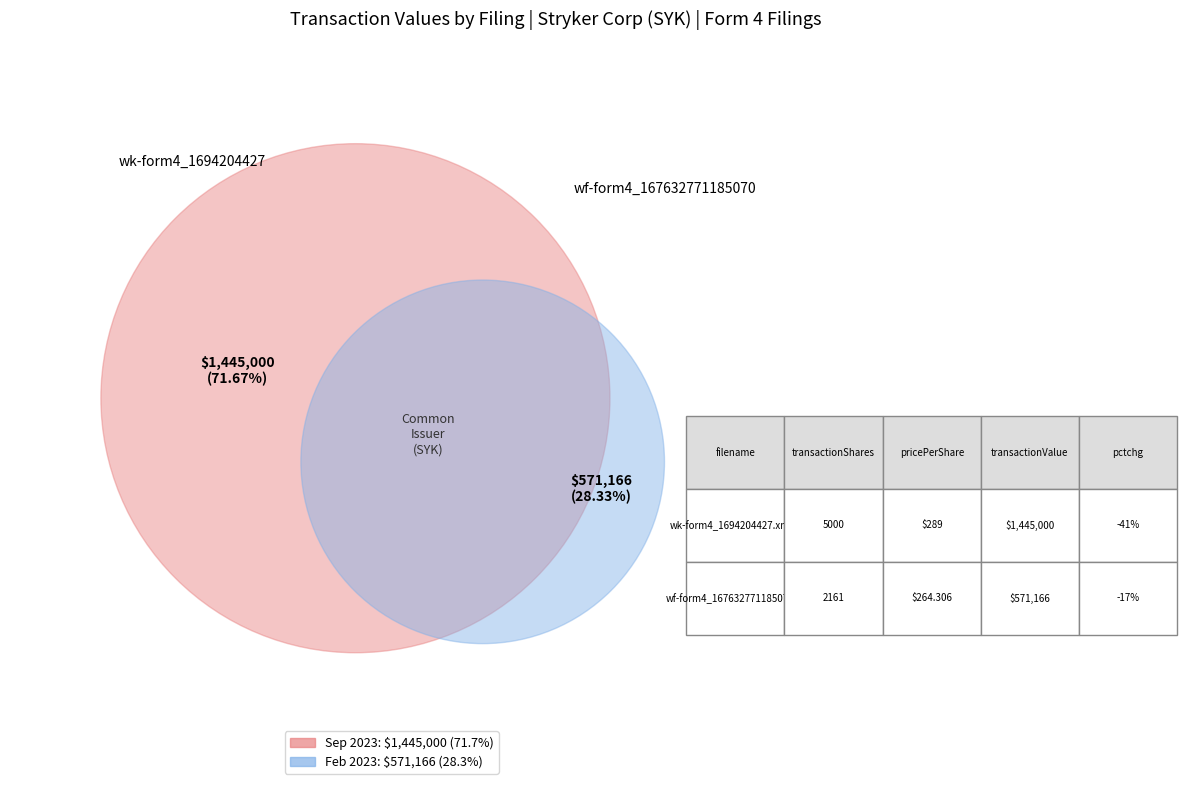

Which category has the biggest portion of the pie?

wk-form4_1694204427.xml